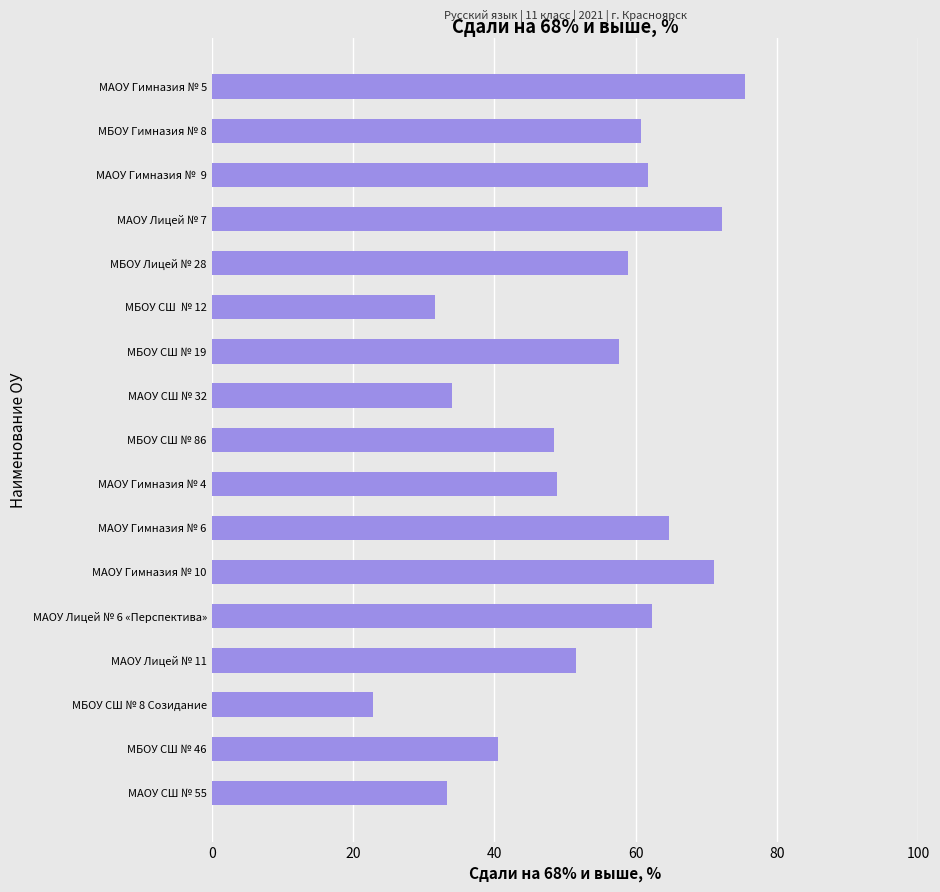

What is the label of the 12th bar from the top?

МАОУ Гимназия № 10